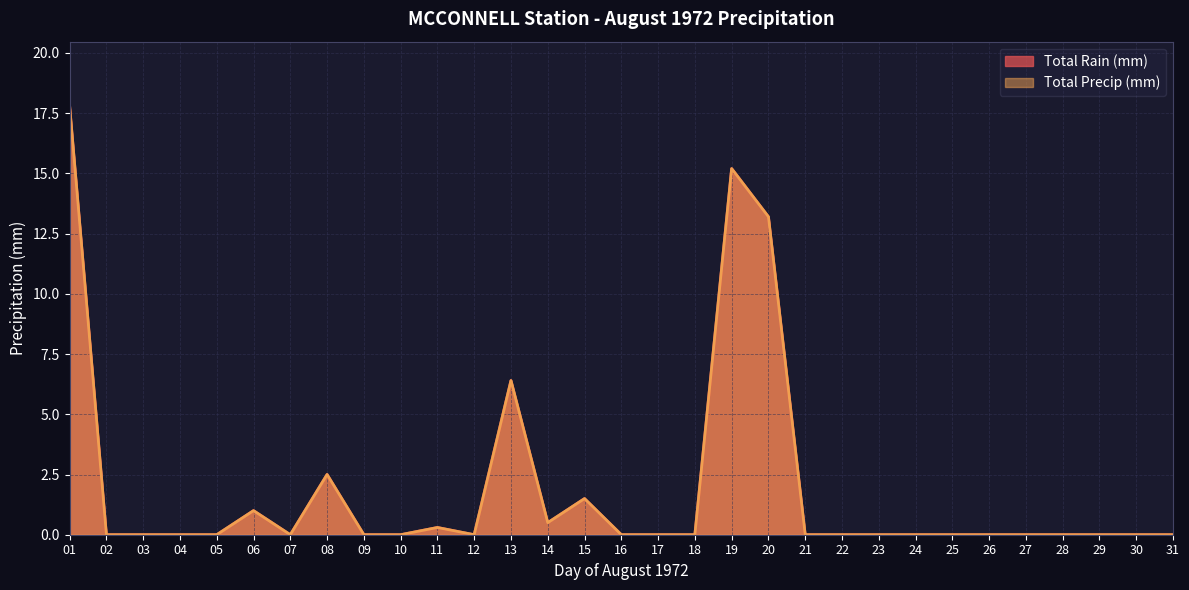

Reading left to right, extract all data points from this chart.

Total Rain (mm): 17.8	0.0	0.0	0.0	0.0	1.0	0.0	2.5	0.0	0.0	0.3	0.0	6.4	0.5	1.5	0.0	0.0	0.0	15.2	13.2	0.0	0.0	0.0	0.0	0.0	0.0	0.0	0.0	0.0	0.0	0.0
Total Precip (mm): 17.8	0.0	0.0	0.0	0.0	1.0	0.0	2.5	0.0	0.0	0.3	0.0	6.4	0.5	1.5	0.0	0.0	0.0	15.2	13.2	0.0	0.0	0.0	0.0	0.0	0.0	0.0	0.0	0.0	0.0	0.0